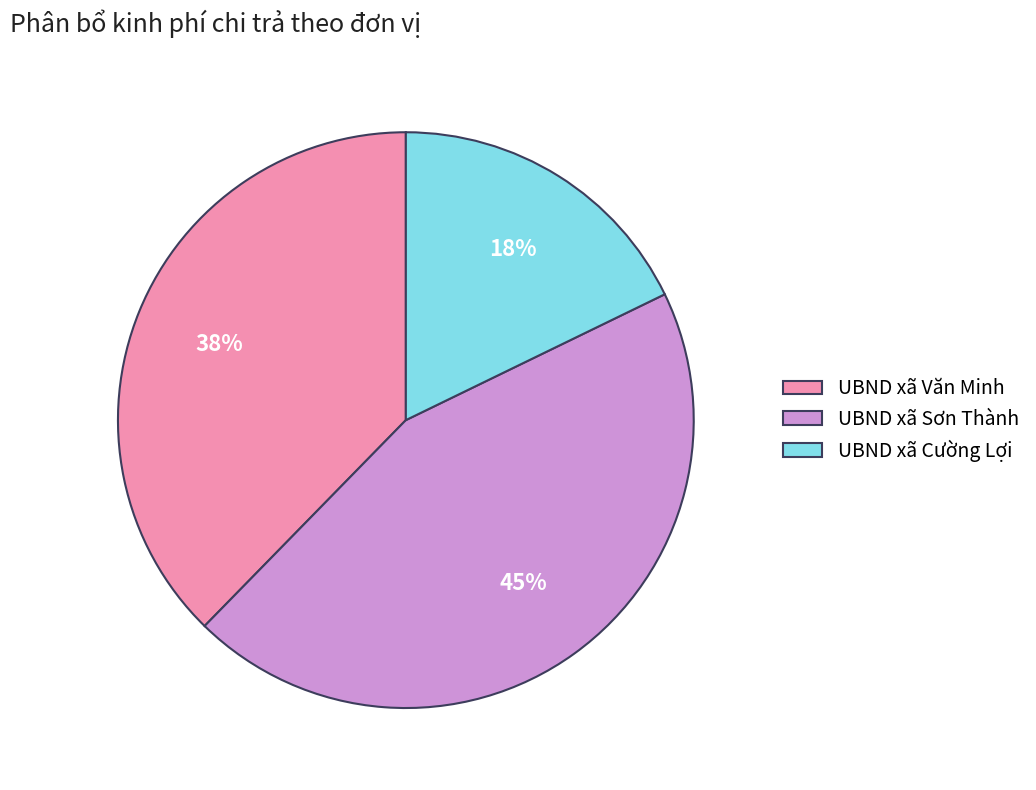

Is there any slice that represents more than half of the pie?

No